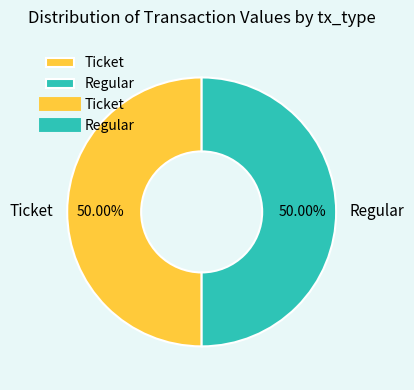

Approximately how many times larger is the value at Ticket compared to Regular?

1.0